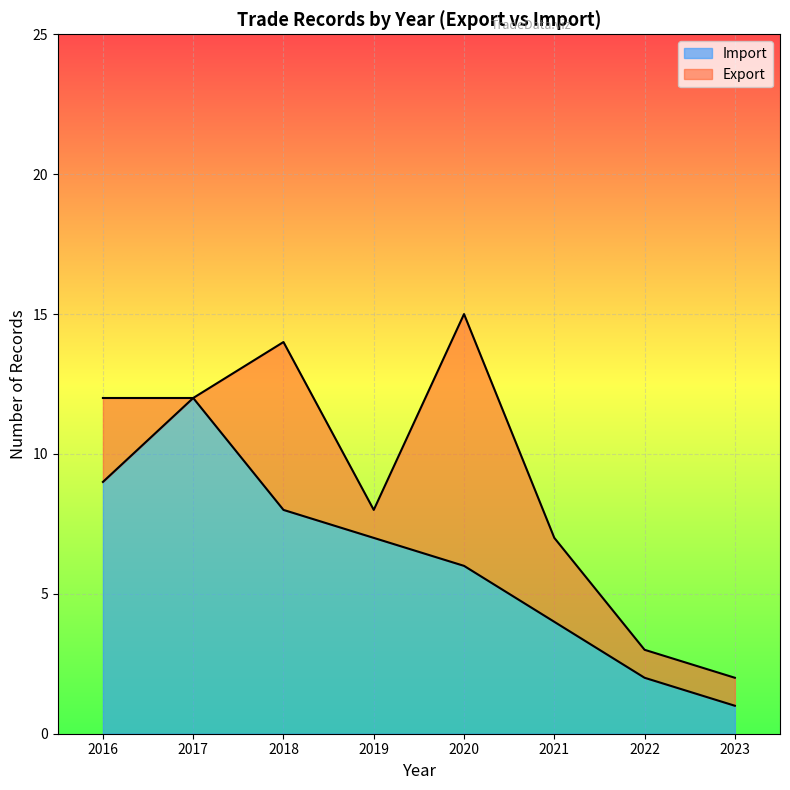

Rank the categories by Import value from highest to lowest.

2017, 2016, 2018, 2019, 2020, 2021, 2022, 2023